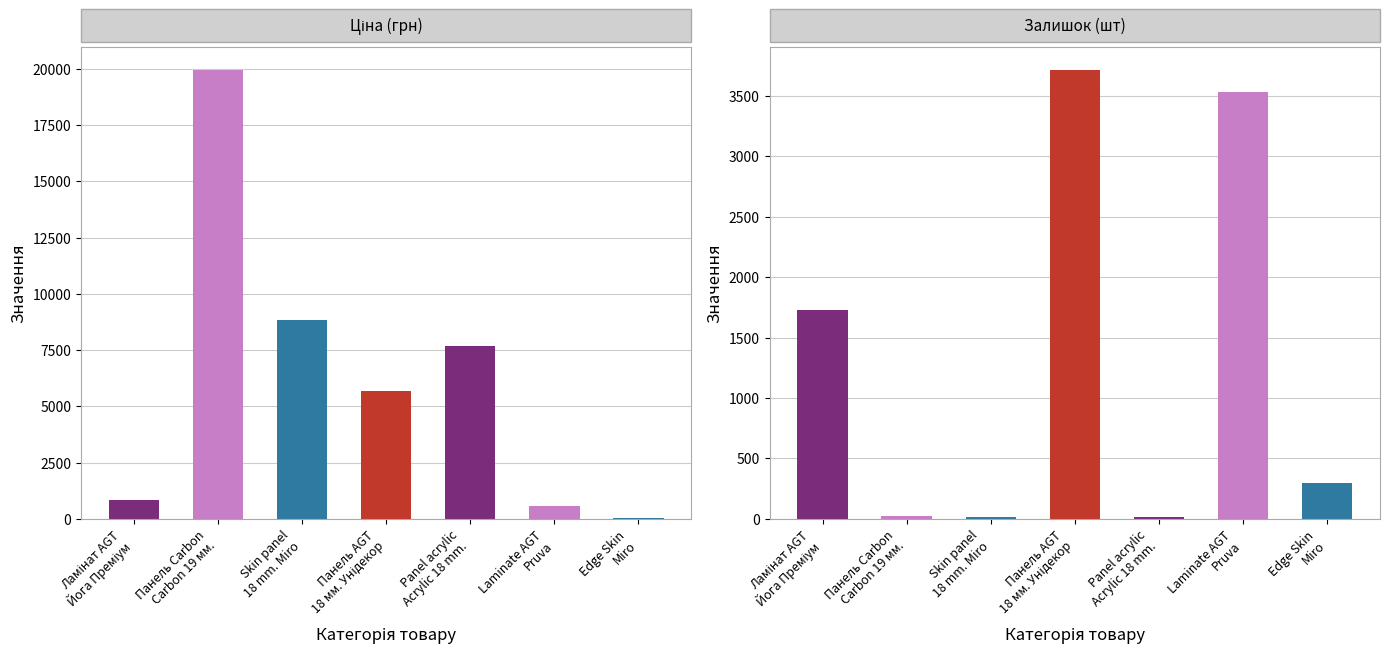

How many data points in Залишок (шт) are less than 298?

3